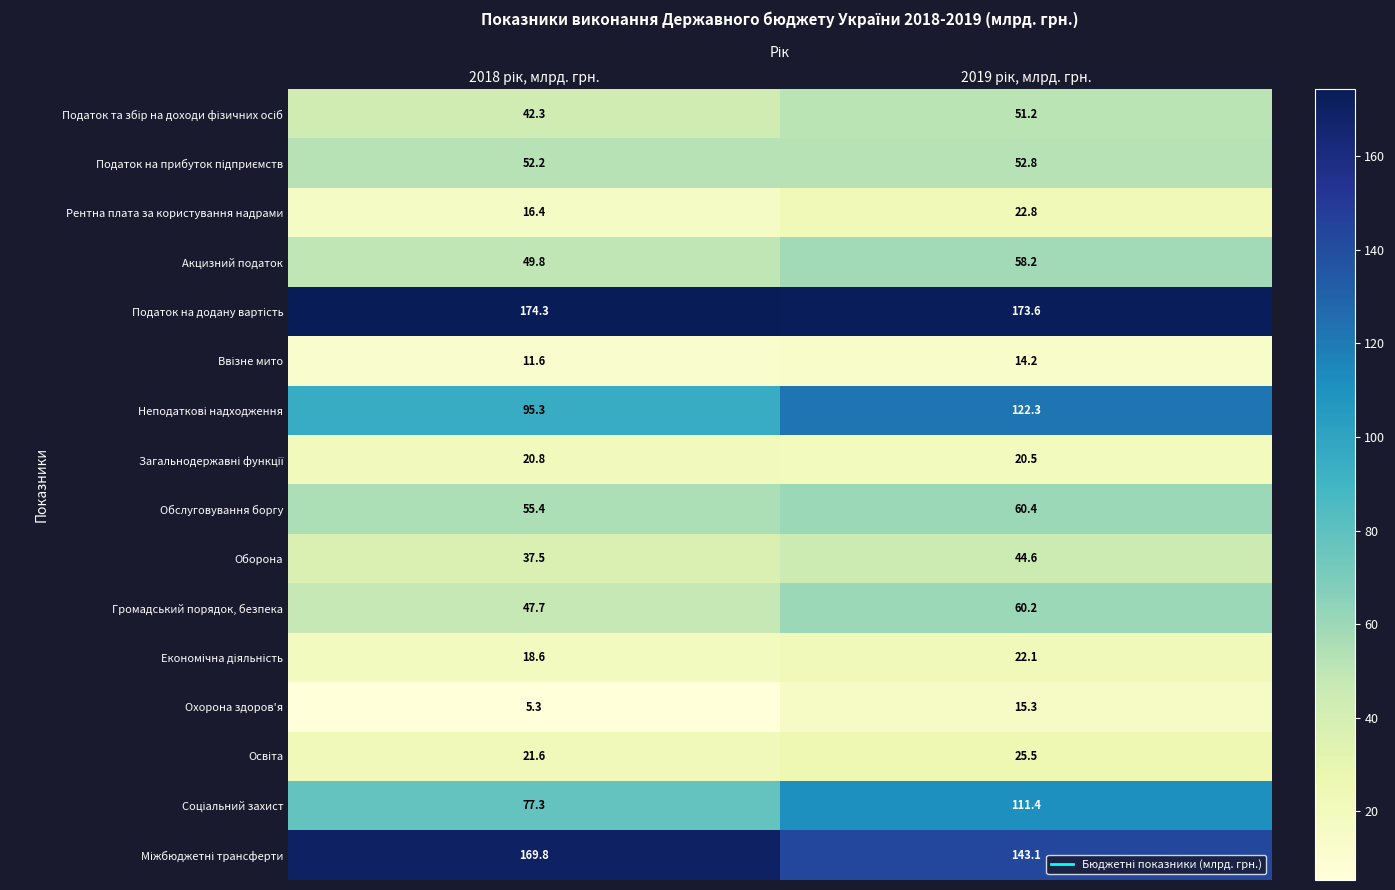

What is the difference between the maximum and minimum values in the Обслуговування боргу series?

5.0